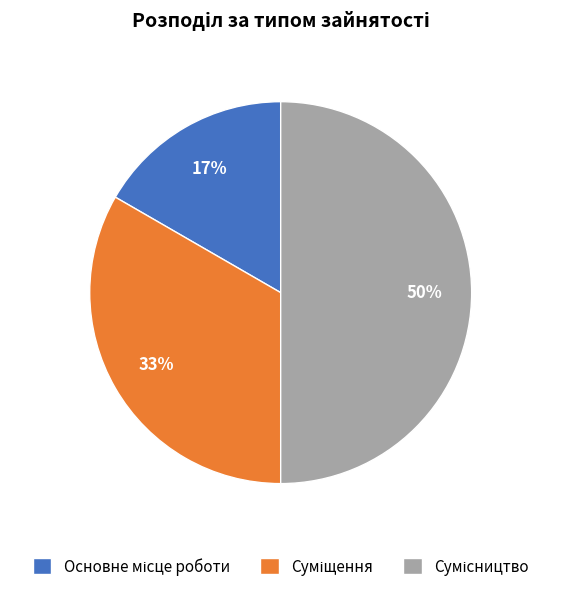

To the nearest percent, what is the difference between the largest and smallest slice percentages?

33%